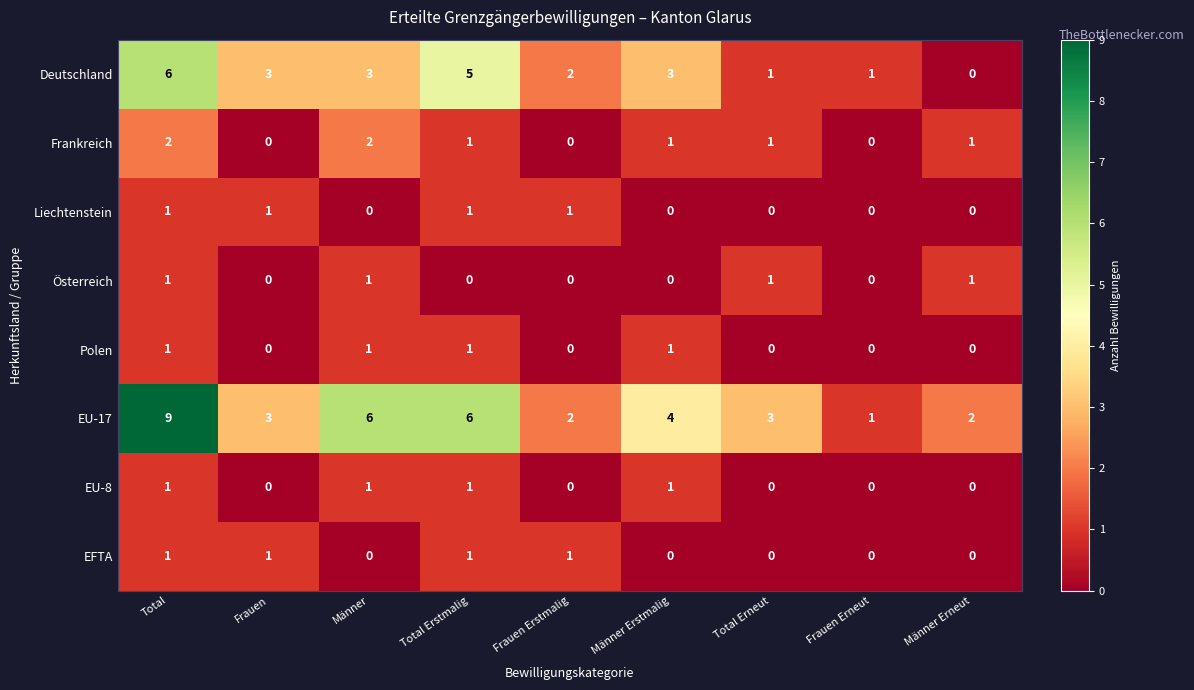

What is the difference between the highest and lowest values at Männer Erneut?

2